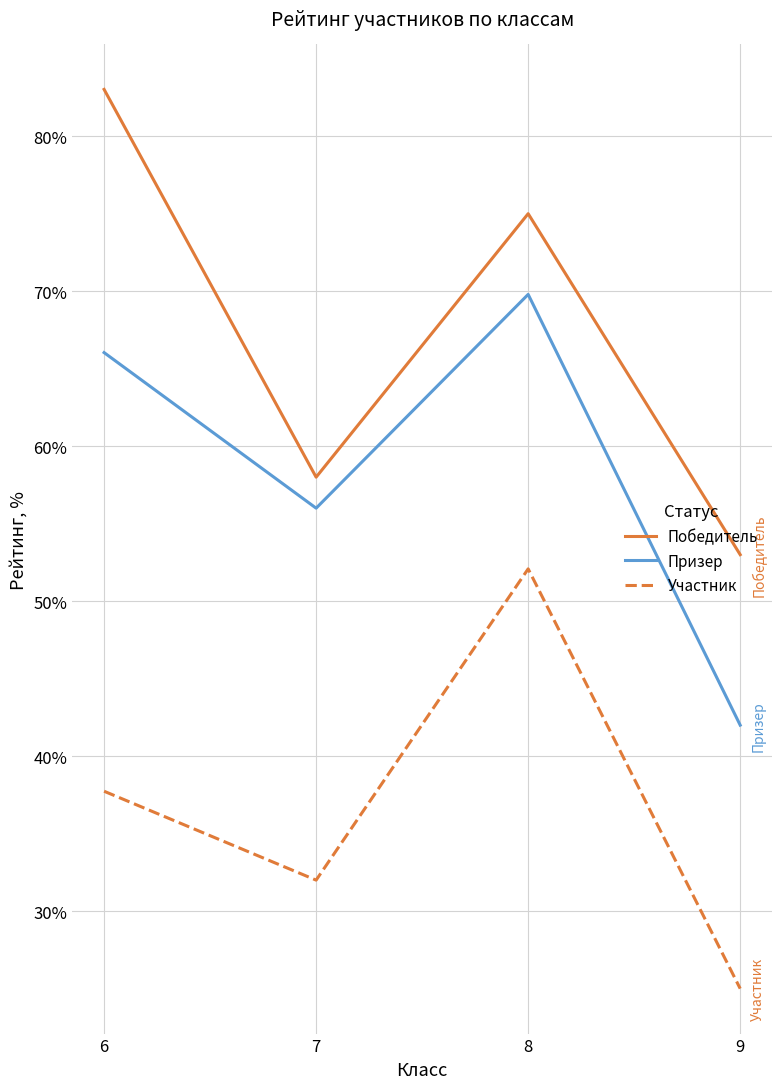

Is this an area chart (filled region under the line)?

No